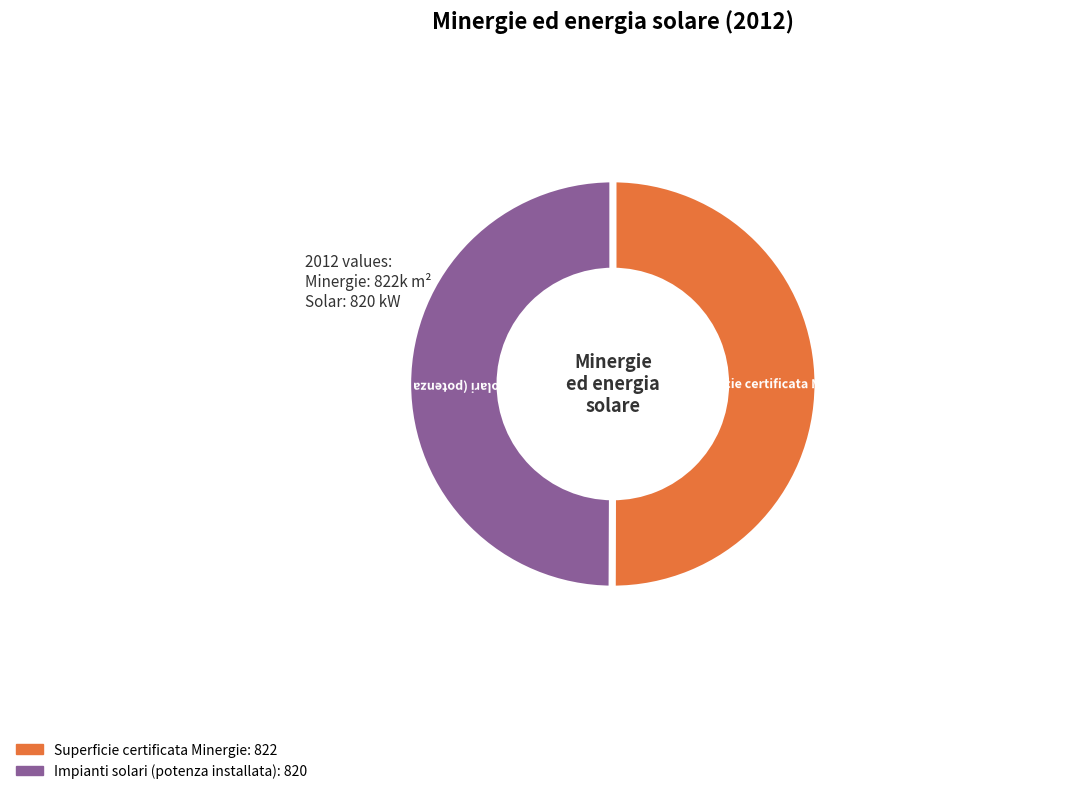

Approximately how many times larger is the value at Superficie certificata Minergie compared to Impianti solari (potenza installata)?

1.0